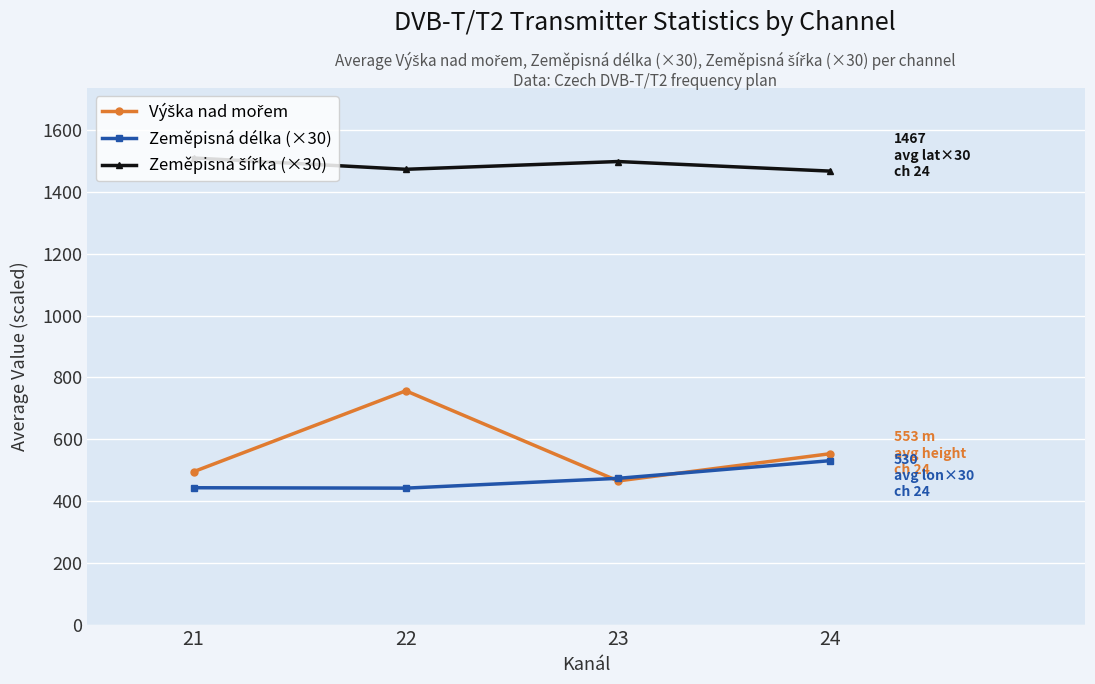

How many data points in Zeměpisná délka (×30) are less than 473?

2